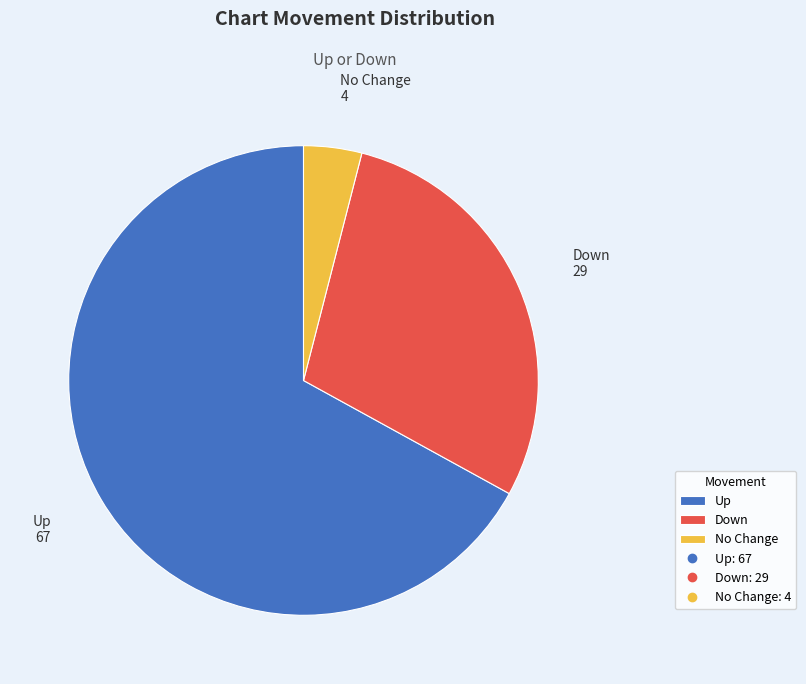

Do No Change and Down together represent more than half of the pie?

No